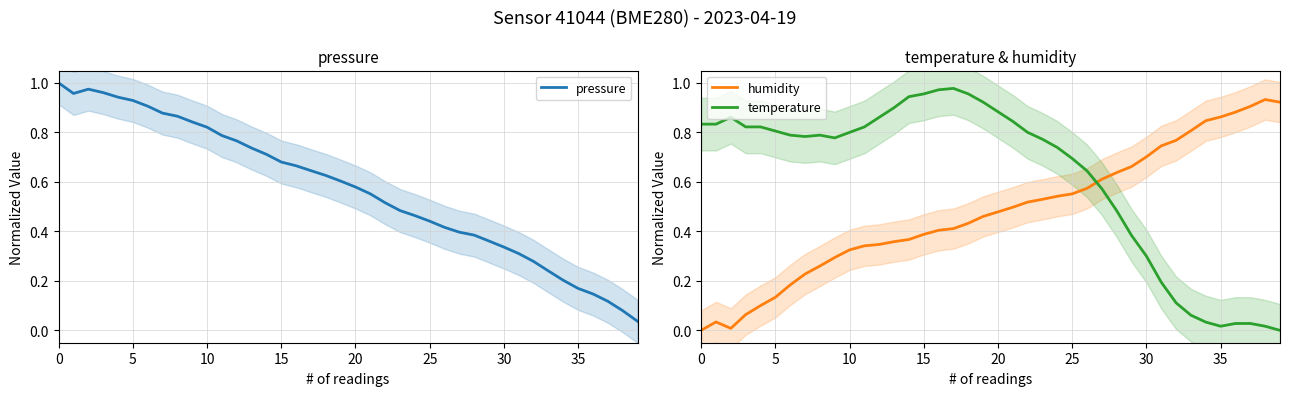

What is the approximate value of humidity at 10?

0.3